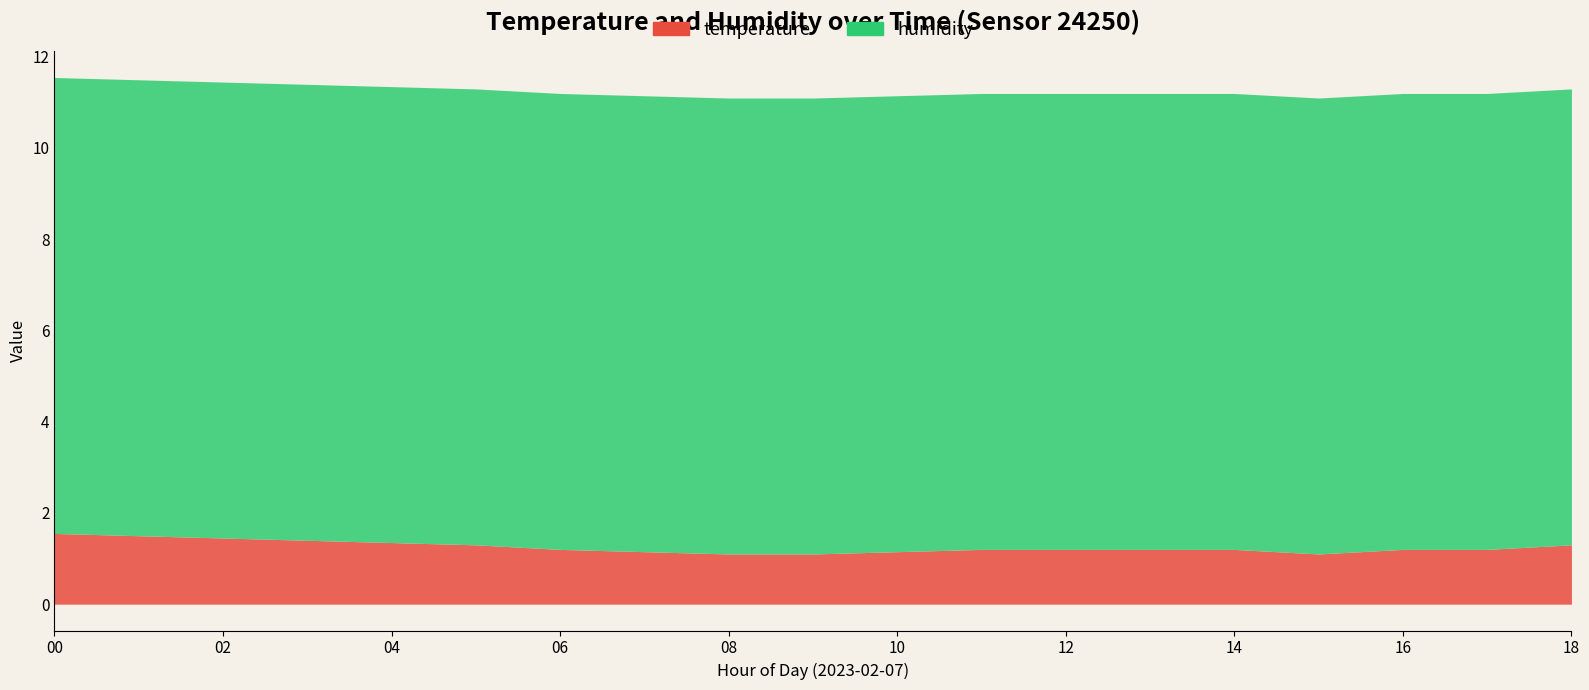

Which has a higher value, 18:00 or 02:00?

02:00